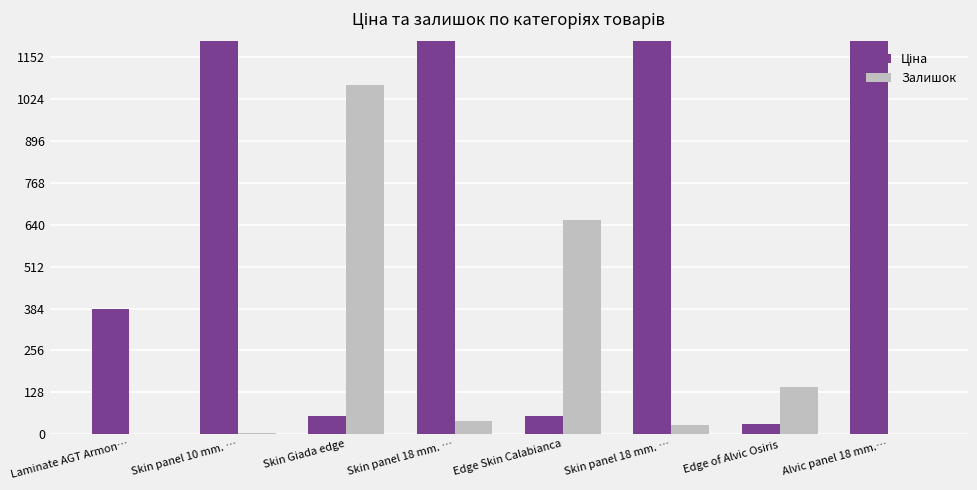

Which series changed the most between Skin panel 10 mm. … and Alvic panel 18 mm.…?

Ціна